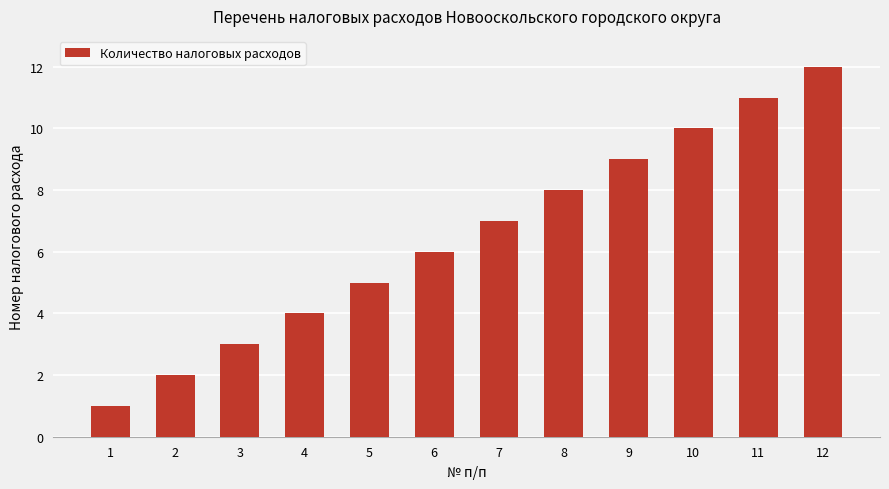

Does the chart contain any negative values?

No